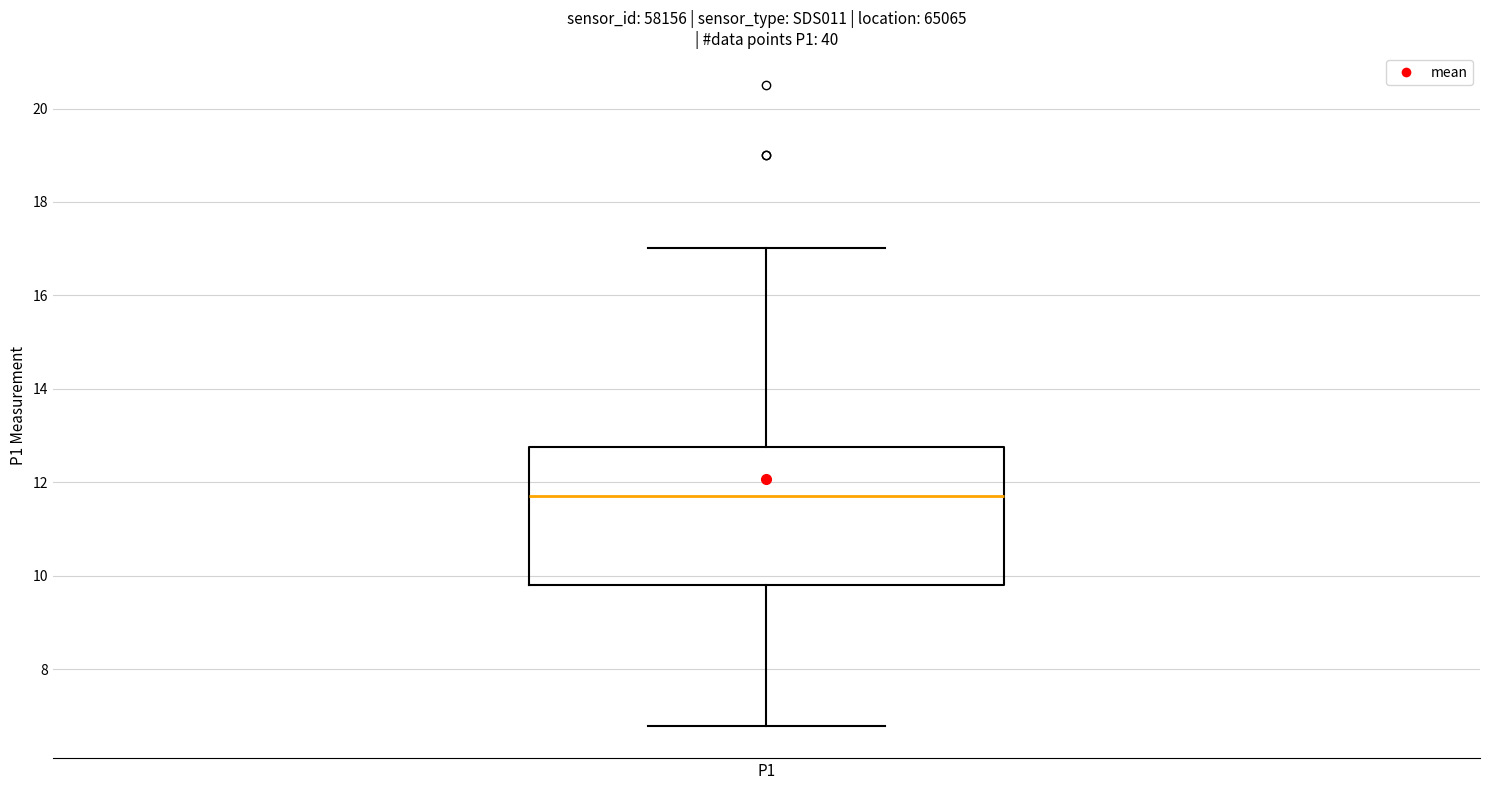

Transcribe this box plot: give where the median line is, the range the box spans, and where the two whiskers end, as read against the y-axis. The values are not printed on the chart, so give them approximately, as read against the axis.

median 11.8, box 9.8 to 12.8, whiskers 6.8 to 17.0